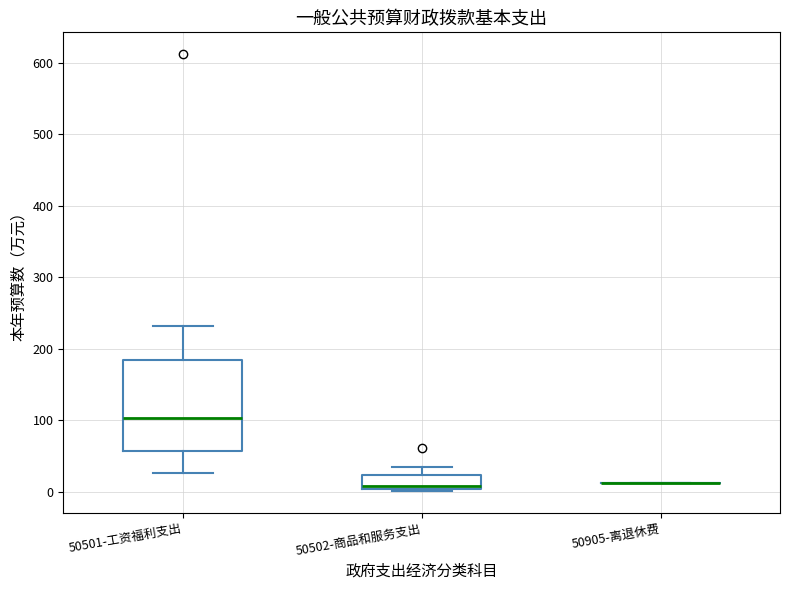

Reading left to right, transcribe this box plot: for each box, give where its median line is, the range the box spans, and where its two whiskers end, as read against the y-axis. The values are not printed on the chart, so give them approximately, as read against the axis.

50501-工资福利支出: median 100, box 60 to 180, whiskers 30 to 230
50502-商品和服务支出: median 10, box 0 to 20, whiskers 0 to 30
50905-离退休费: box collapsed to a line at 10, whiskers 10 to 10